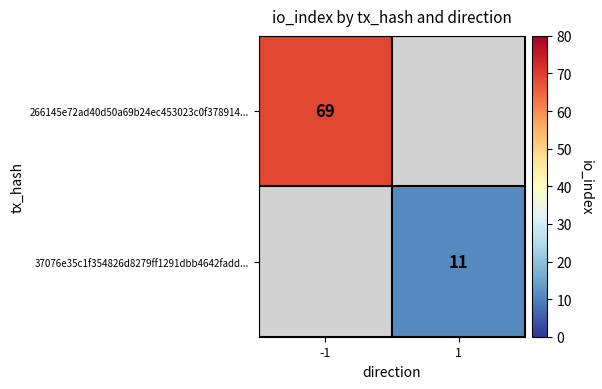

True or false: 266145e72ad40d50a69b24ec453023c0f378914... has a value of 69 at -1.

True